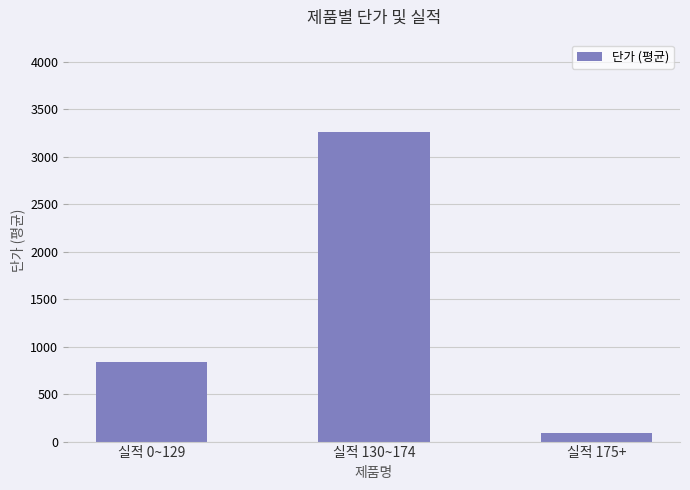

What is the label of the 1st bar from the right?

실적 175+